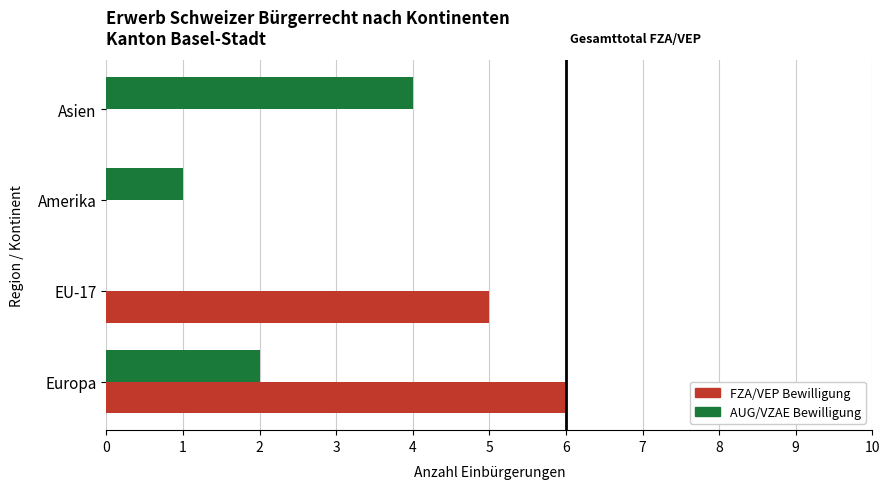

The value of AUG/VZAE Bewilligung at EU-17 is 2. True or false?

False